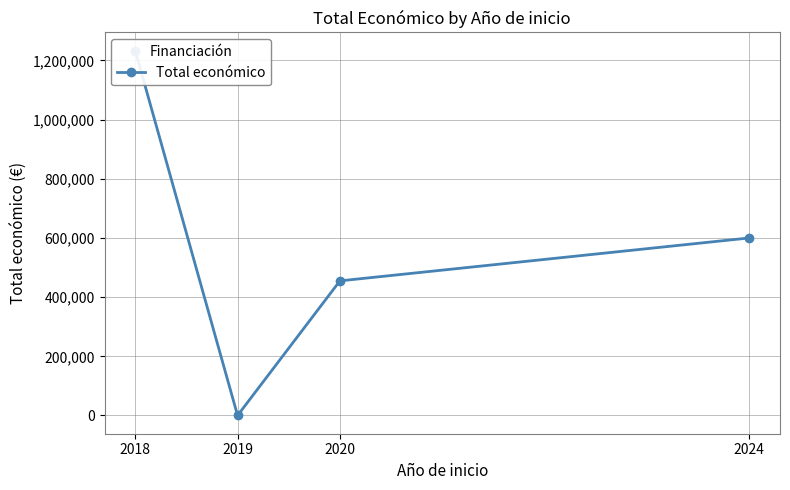

What is the difference between the second highest and second lowest values?

145019